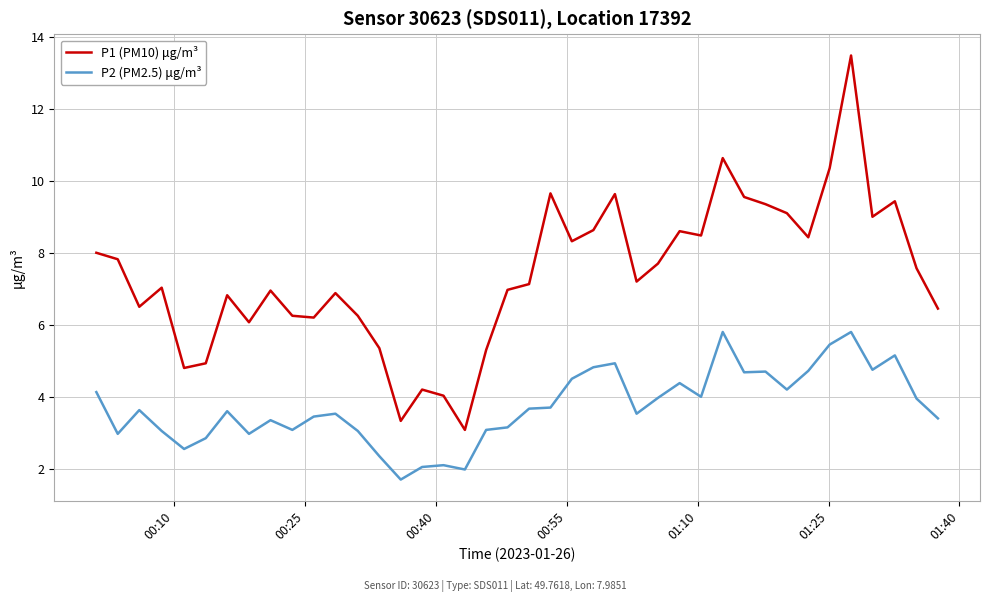

What is the minimum value for P1 (PM10) μg/m³?

3.1